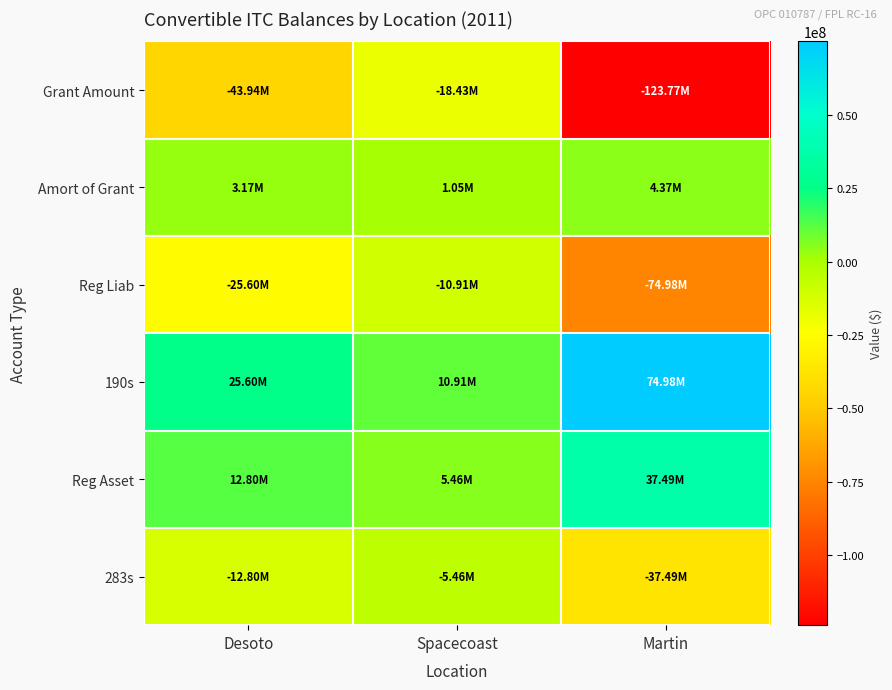

Between Spacecoast and Martin, which series saw the biggest shift?

Grant Amount